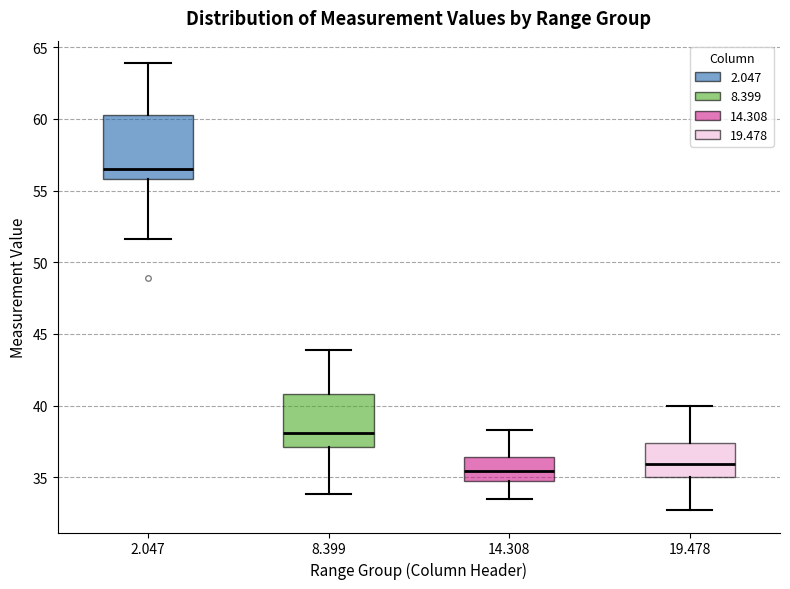

Reading left to right, transcribe this box plot: for each box, give where its median line is, the range the box spans, and where its two whiskers end, as read against the y-axis. The values are not printed on the chart, so give them approximately, as read against the axis.

2.047: median 56.5, box 56.0 to 60.5, whiskers 51.5 to 64.0
8.399: median 38.0, box 37.0 to 41.0, whiskers 34.0 to 44.0
14.308: median 35.5, box 34.5 to 36.5, whiskers 33.5 to 38.5
19.478: median 36.0, box 35.0 to 37.5, whiskers 32.5 to 40.0